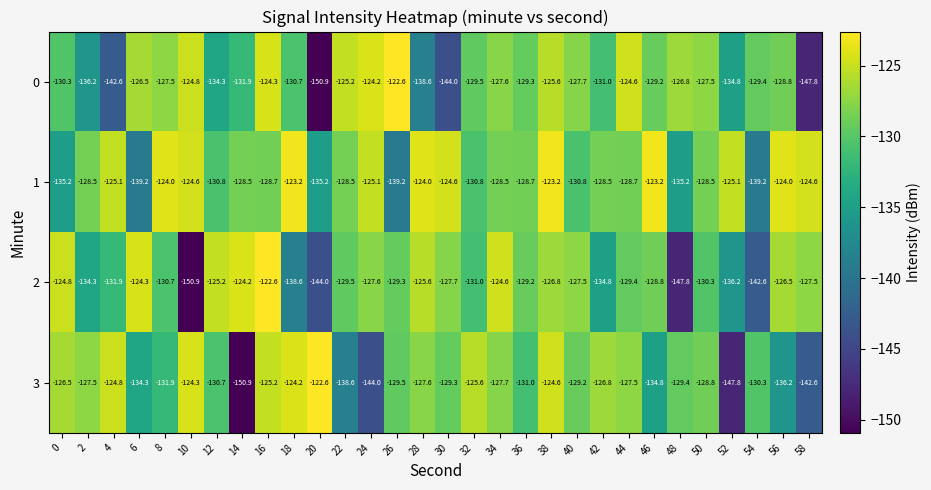

True or false: 3 has a value of -196.1 at 6.

False